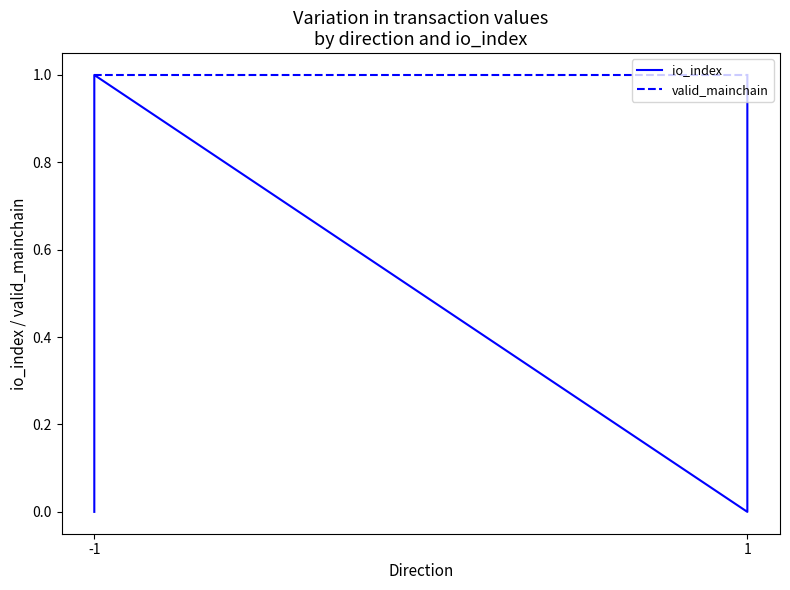

True or false: valid_mainchain has more than 2 interior local peaks.

False